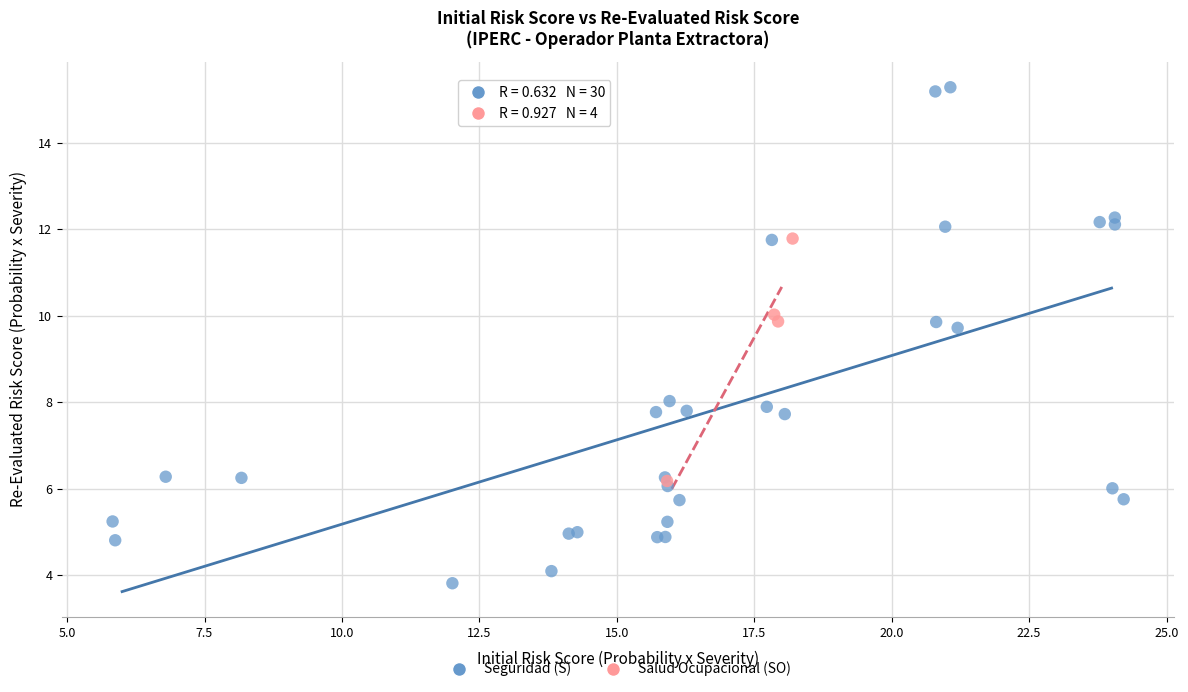

Which series contains the lowest Y value?

Seguridad (S)